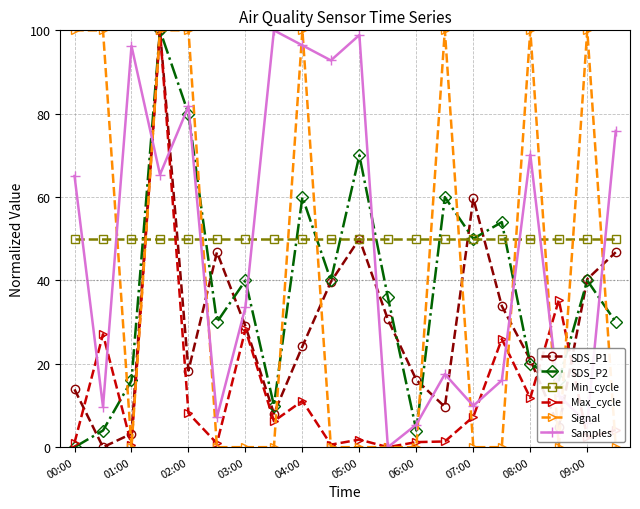

True or false: Min_cycle and SDS_P2 cross at least once.

True